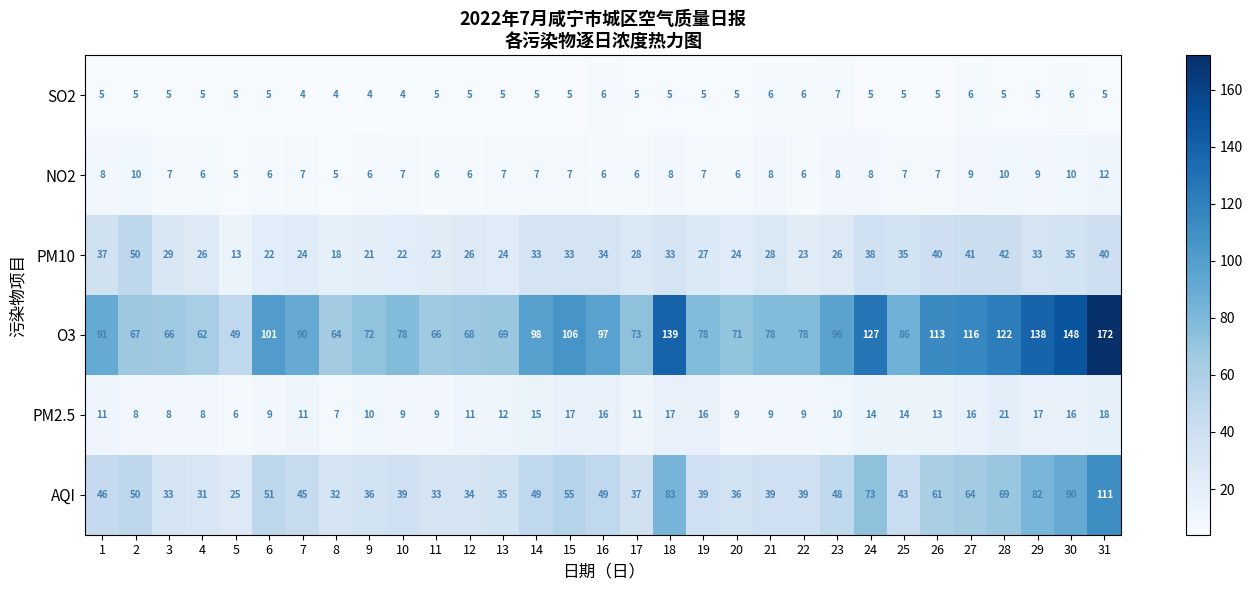

The PM2.5 series shows 12 at 21. True or false?

False